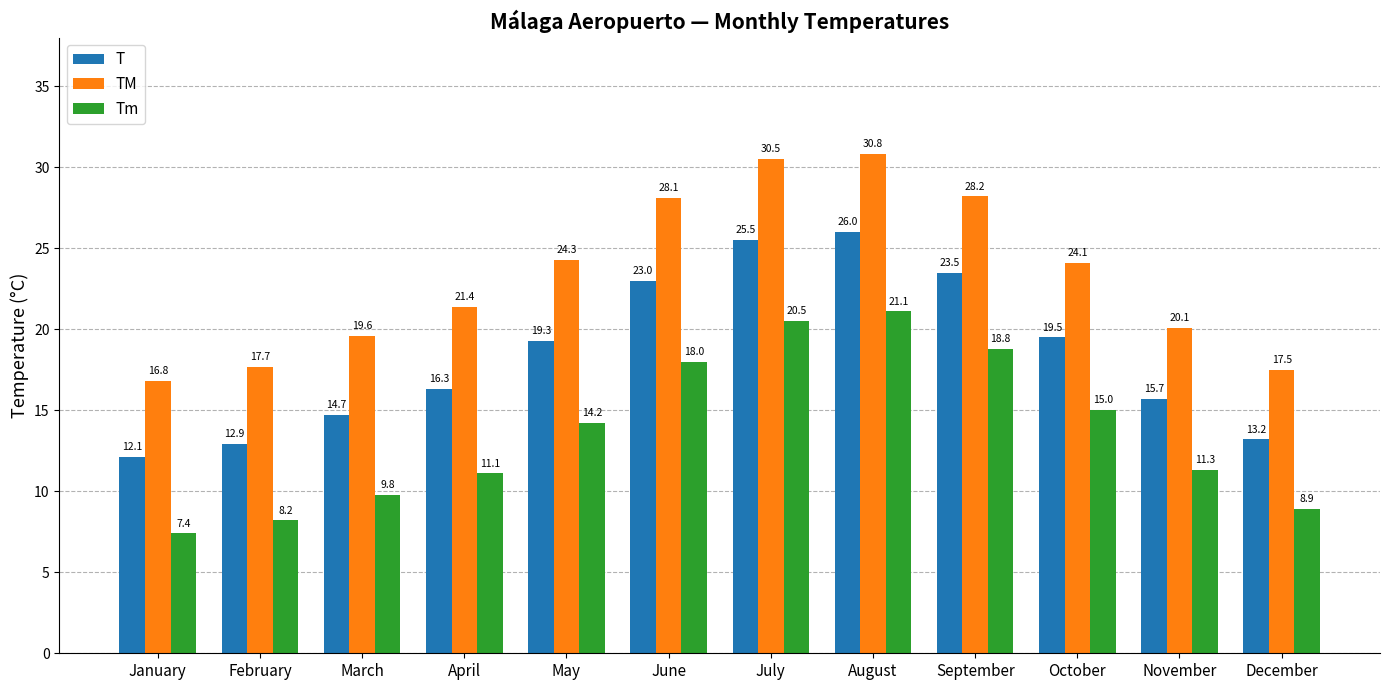

How many bars are there in total?

36